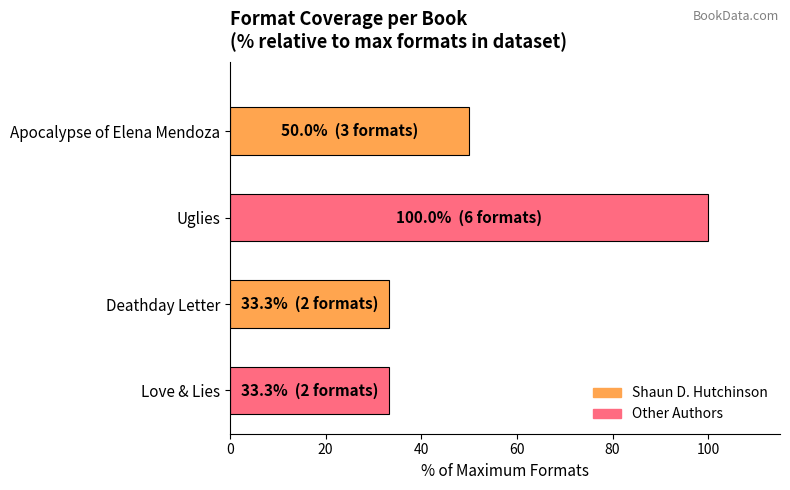

True or false: the data shows 44.1 at Uglies.

False